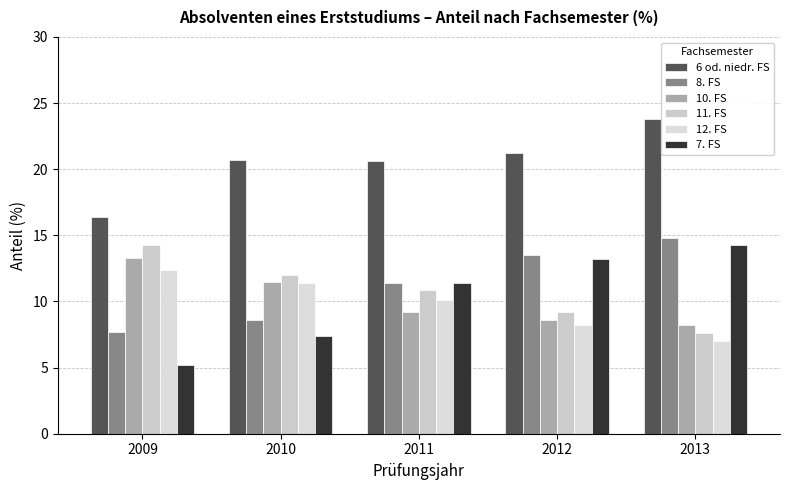

What is the maximum value shown in the chart?

23.8